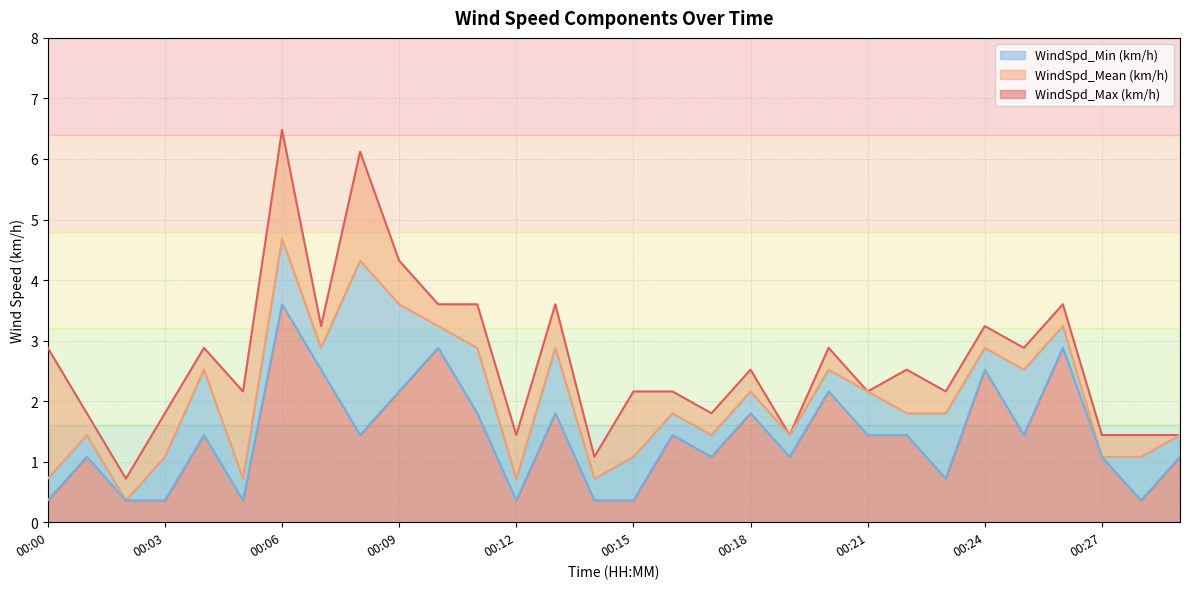

Reading right to left, what are all the values shown in this chart?

WindSpd_Max (km/h): 00:29=1.4	00:28=1.4	00:27=1.4	00:26=3.6	00:25=2.9	00:24=3.2	00:23=2.2	00:22=2.5	00:21=2.2	00:20=2.9	00:19=1.4	00:18=2.5	00:17=1.8	00:16=2.2	00:15=2.2	00:14=1.1	00:13=3.6	00:12=1.4	00:11=3.6	00:10=3.6	00:09=4.3	00:08=6.1	00:07=3.2	00:06=6.5	00:05=2.2	00:04=2.9	00:03=1.8	00:02=0.7	00:01=1.8	00:00=2.9
WindSpd_Mean (km/h): 00:29=1.4	00:28=1.1	00:27=1.1	00:26=3.2	00:25=2.5	00:24=2.9	00:23=1.8	00:22=1.8	00:21=2.2	00:20=2.5	00:19=1.4	00:18=2.2	00:17=1.4	00:16=1.8	00:15=1.1	00:14=0.7	00:13=2.9	00:12=0.7	00:11=2.9	00:10=3.2	00:09=3.6	00:08=4.3	00:07=2.9	00:06=4.7	00:05=0.7	00:04=2.5	00:03=1.1	00:02=0.4	00:01=1.4	00:00=0.7
WindSpd_Min (km/h): 00:29=1.1	00:28=0.4	00:27=1.1	00:26=2.9	00:25=1.4	00:24=2.5	00:23=0.7	00:22=1.4	00:21=1.4	00:20=2.2	00:19=1.1	00:18=1.8	00:17=1.1	00:16=1.4	00:15=0.4	00:14=0.4	00:13=1.8	00:12=0.4	00:11=1.8	00:10=2.9	00:09=2.2	00:08=1.4	00:07=2.5	00:06=3.6	00:05=0.4	00:04=1.4	00:03=0.4	00:02=0.4	00:01=1.1	00:00=0.4